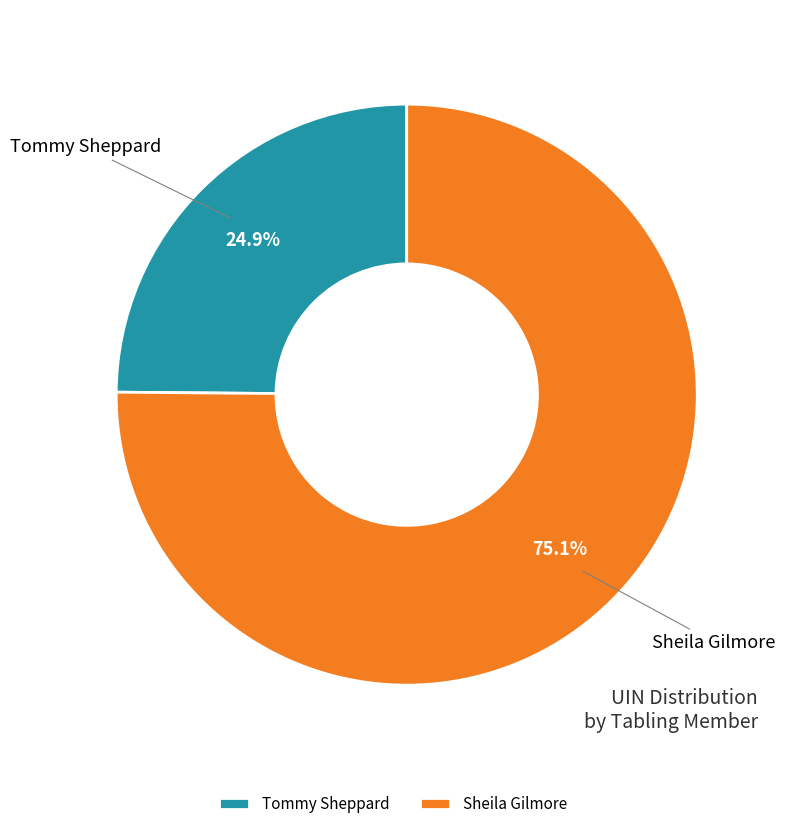

Rank the categories by value from highest to lowest.

Sheila Gilmore, Tommy Sheppard